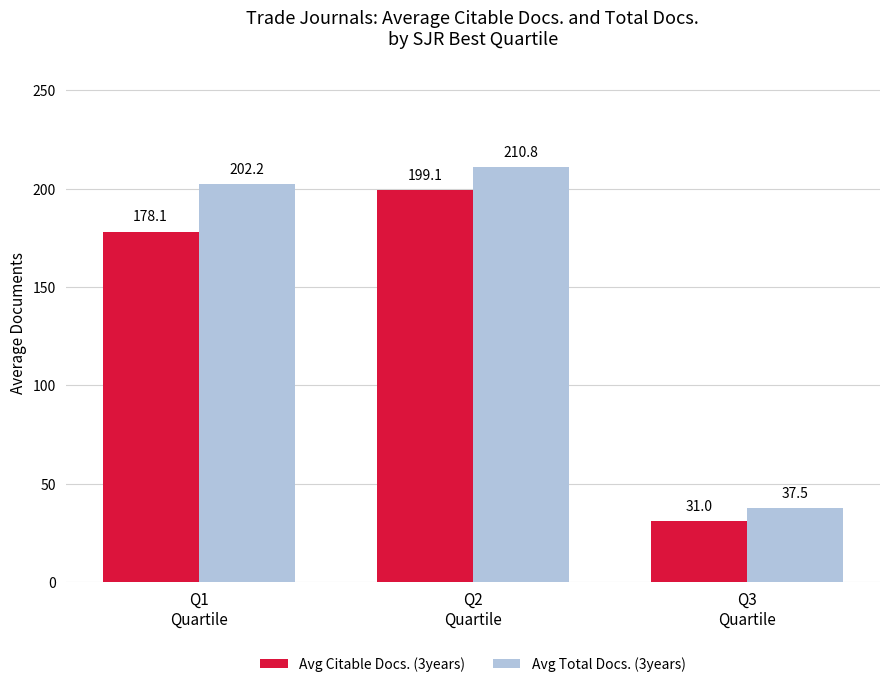

How many bars are there in each group?

2